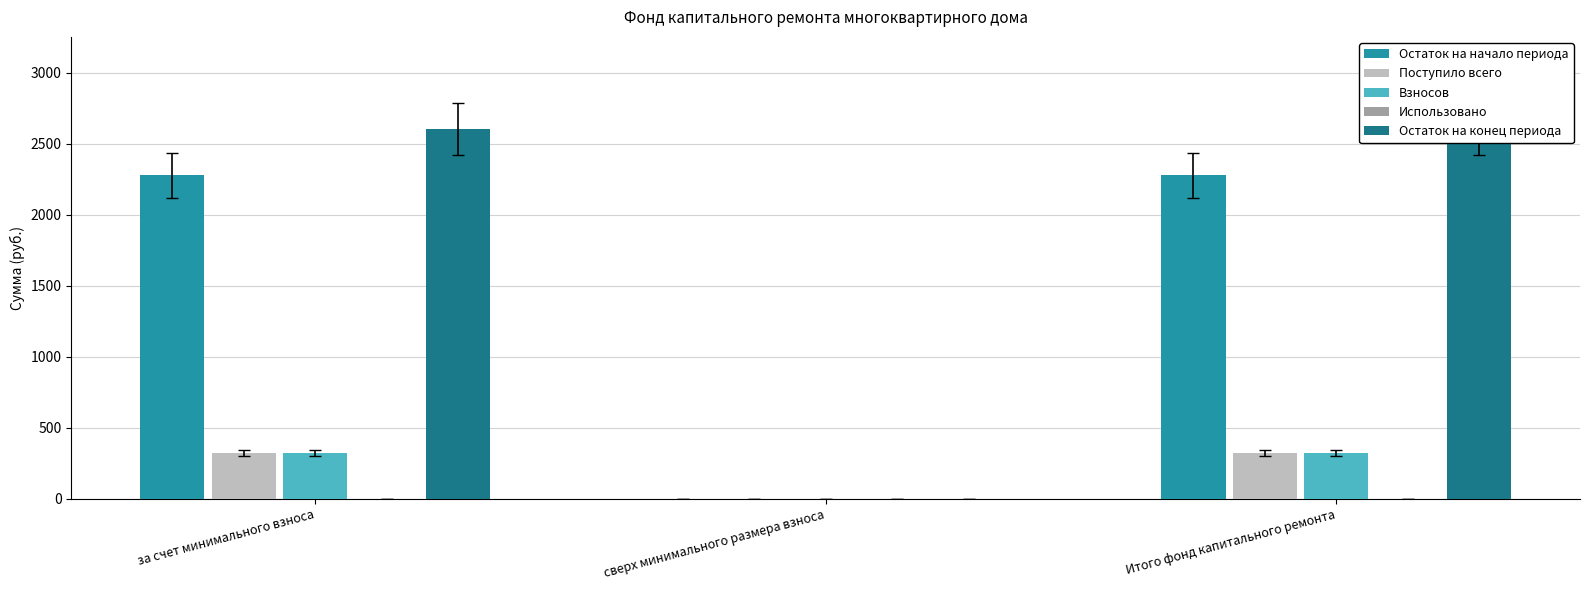

True or false: Остаток на конец периода has a value of 3530.9 at Итого фонд капитального ремонта.

False